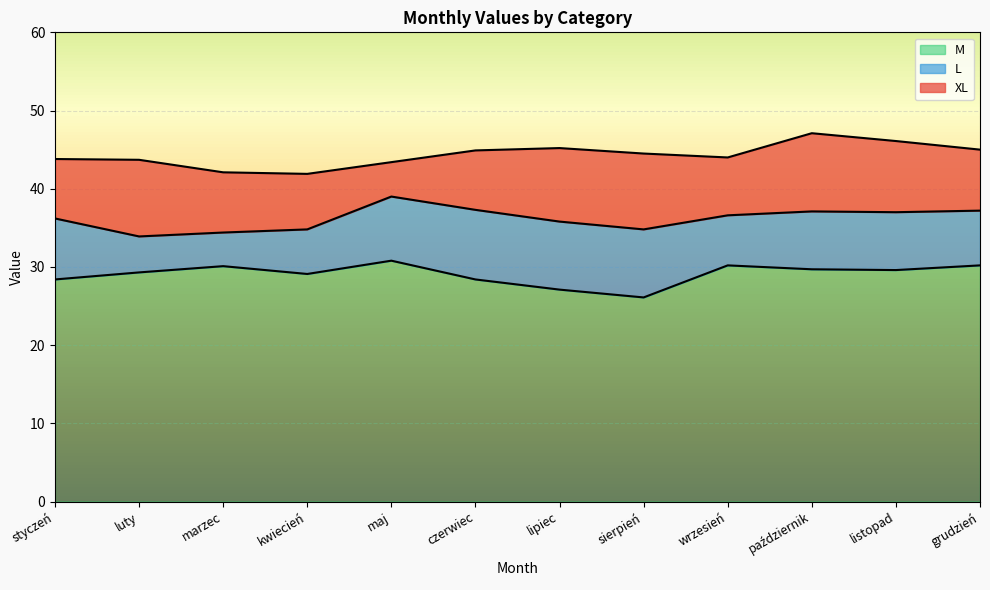

What is the highest value of the M series?

30.8